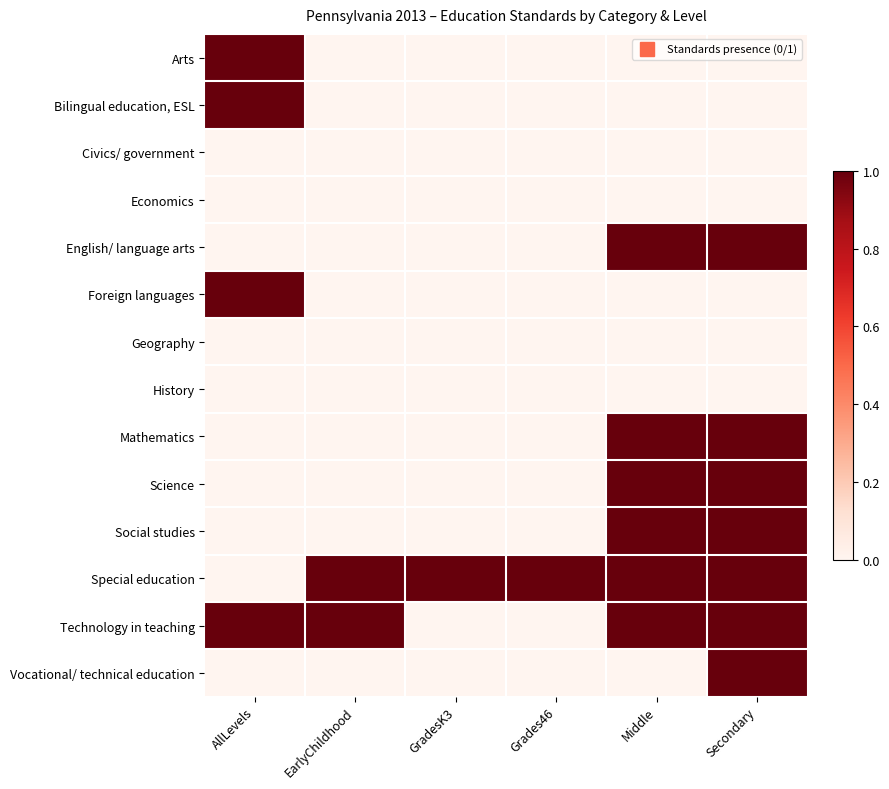

What is the difference between the highest and lowest values at Grades46?

1